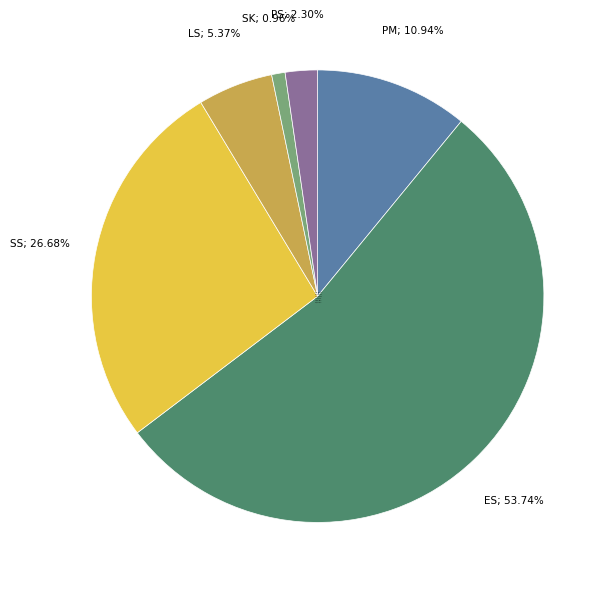

Does any single category account for the majority?

Yes